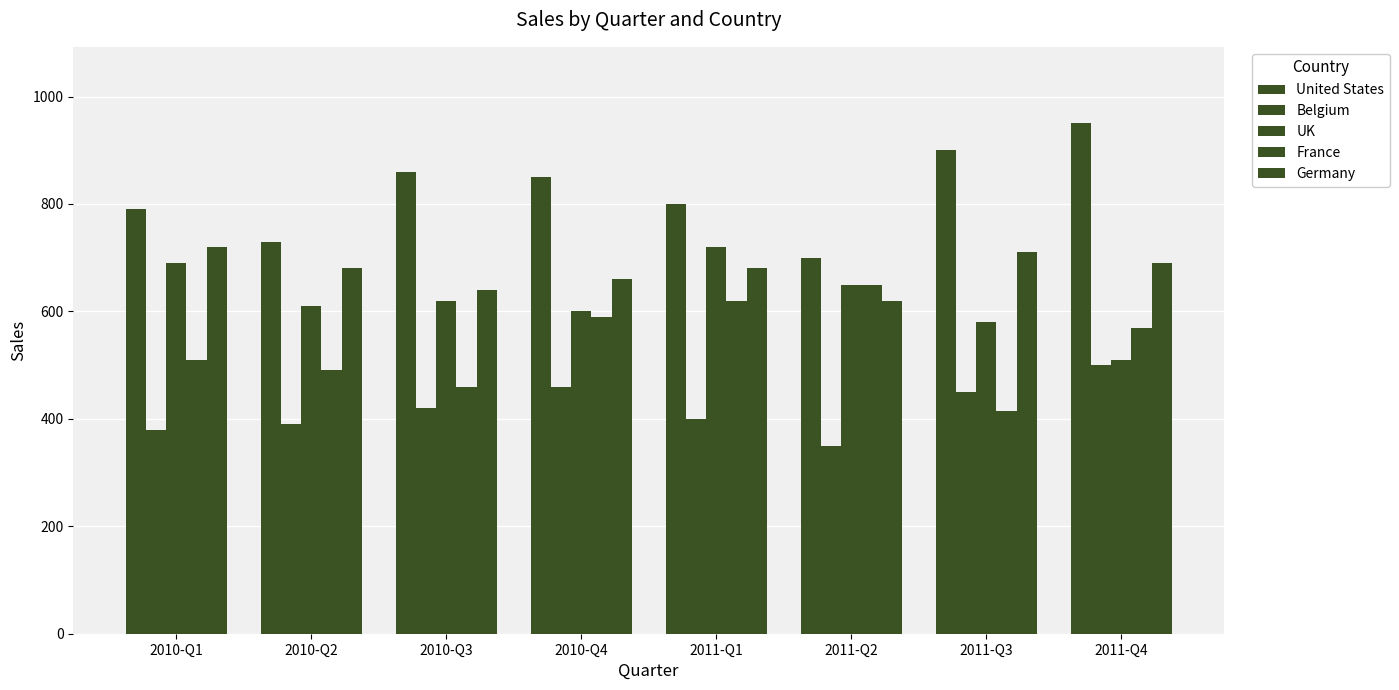

What is the minimum value for Belgium?

350